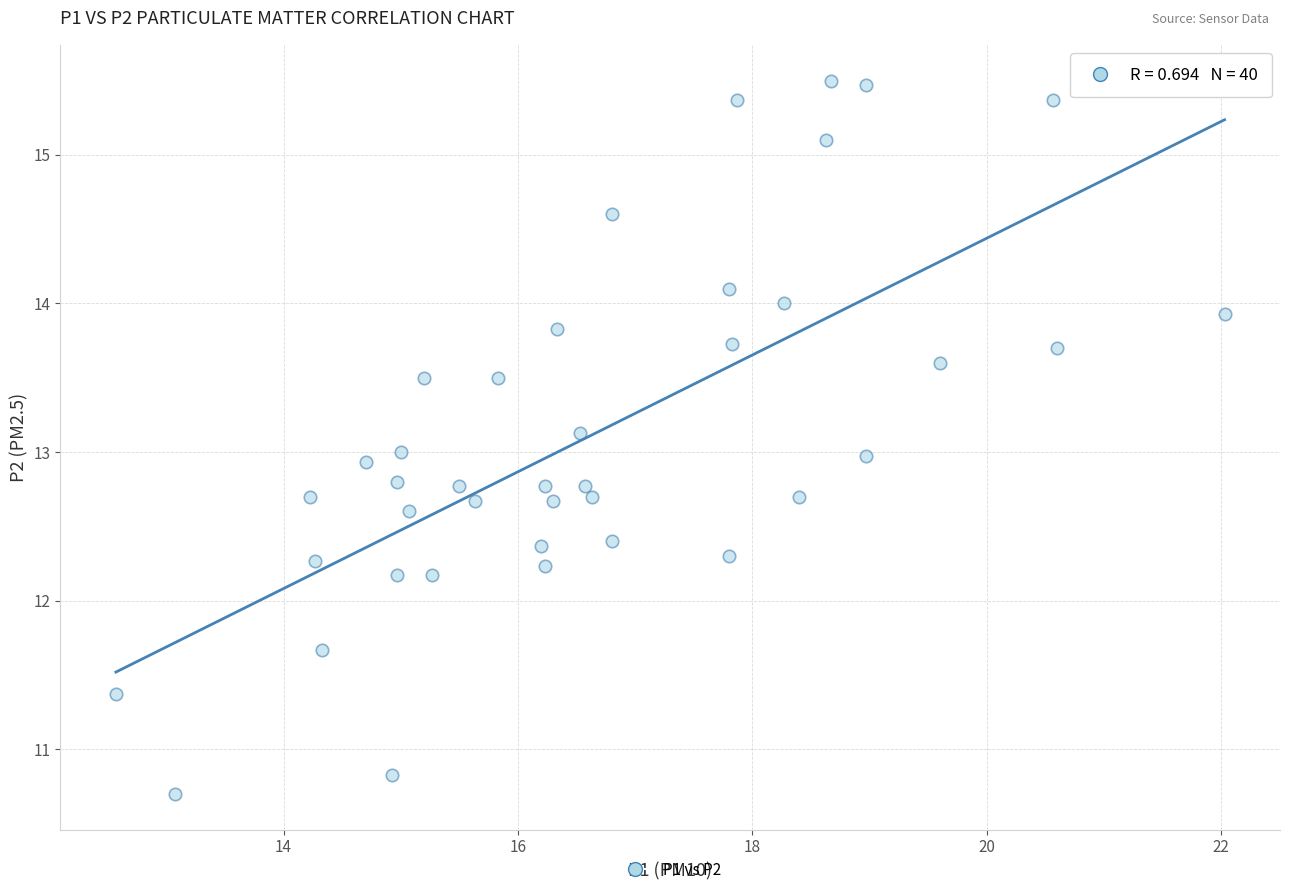

What is the range of X values (max minus min)?

9.5